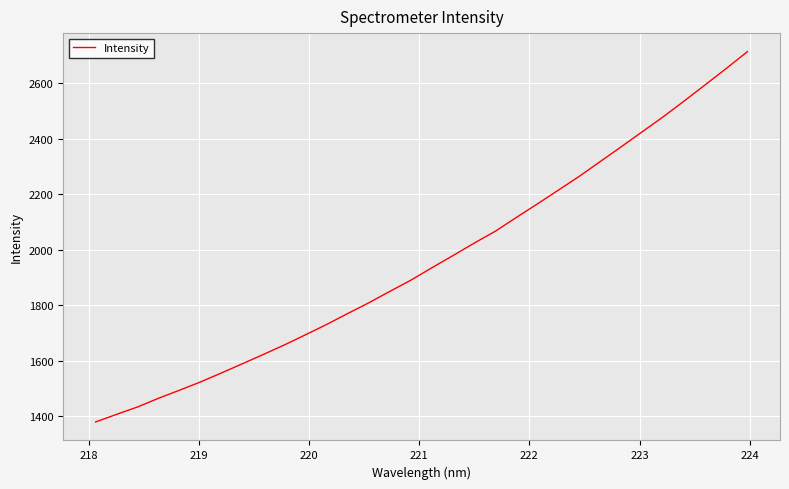

What is the difference between the maximum and minimum values?

1335.0